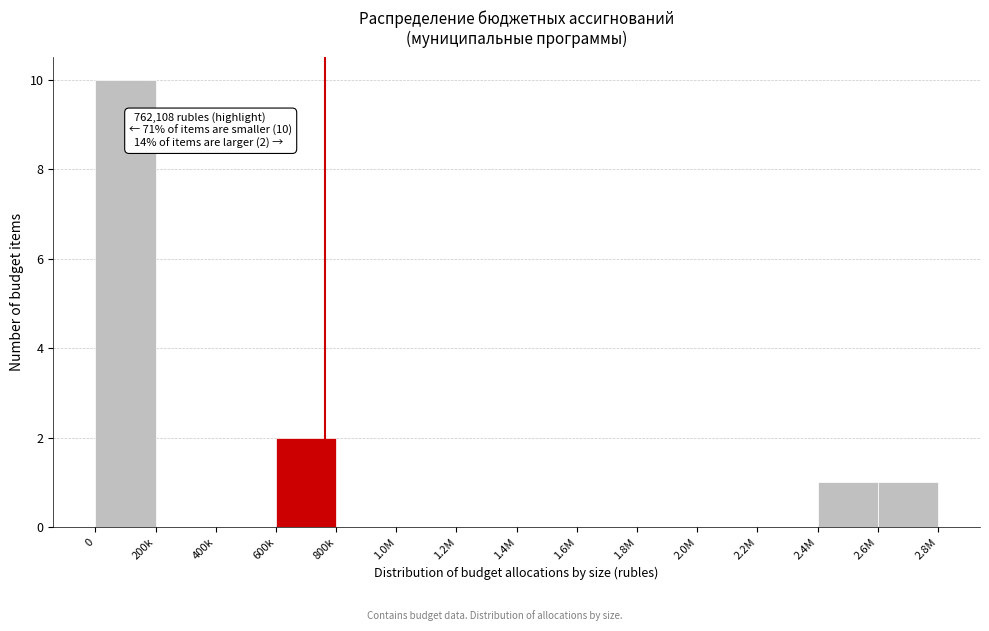

Reading right to left, what are all the values shown in this chart?

2.6M=1	2.4M=1	2.2M=0	2.0M=0	1.8M=0	1.6M=0	1.4M=0	1.2M=0	1.0M=0	800k=0	600k=2	400k=0	200k=0	0=10